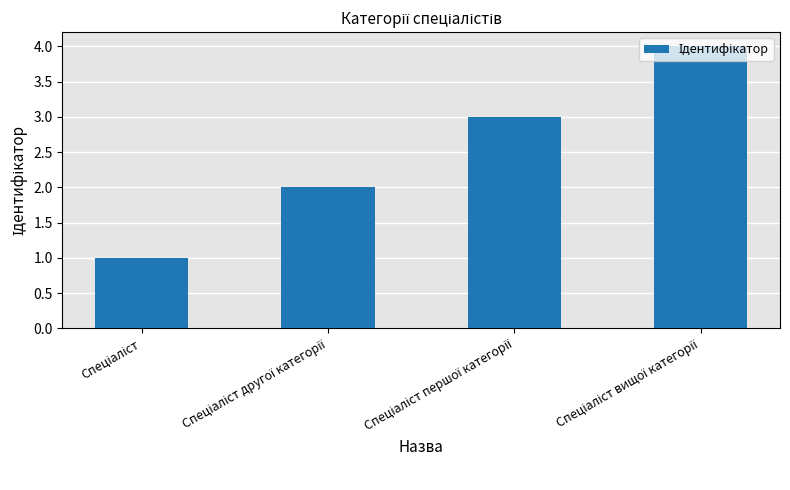

What is the maximum value shown in the chart?

4